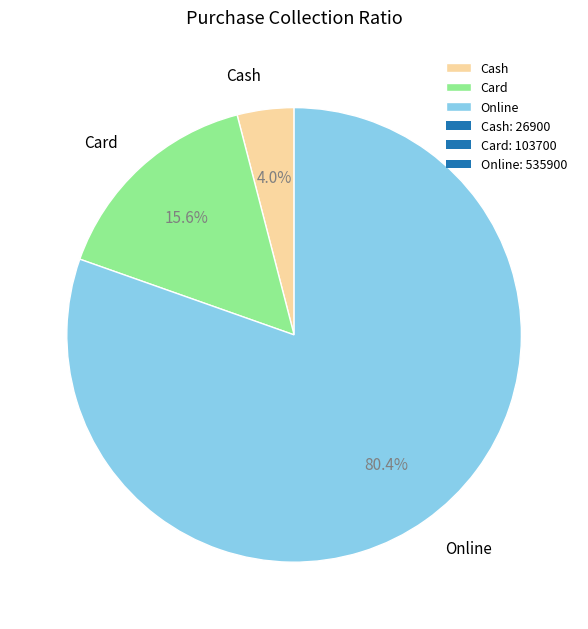

To the nearest percent, what portion does Card represent?

16%